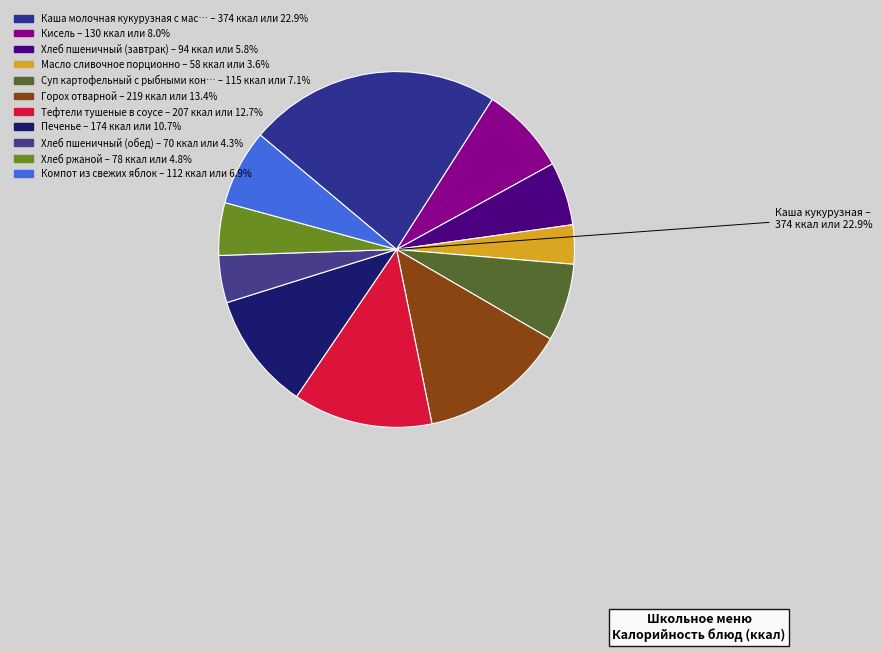

To the nearest percent, what is the difference between the largest and smallest slice percentages?

19%